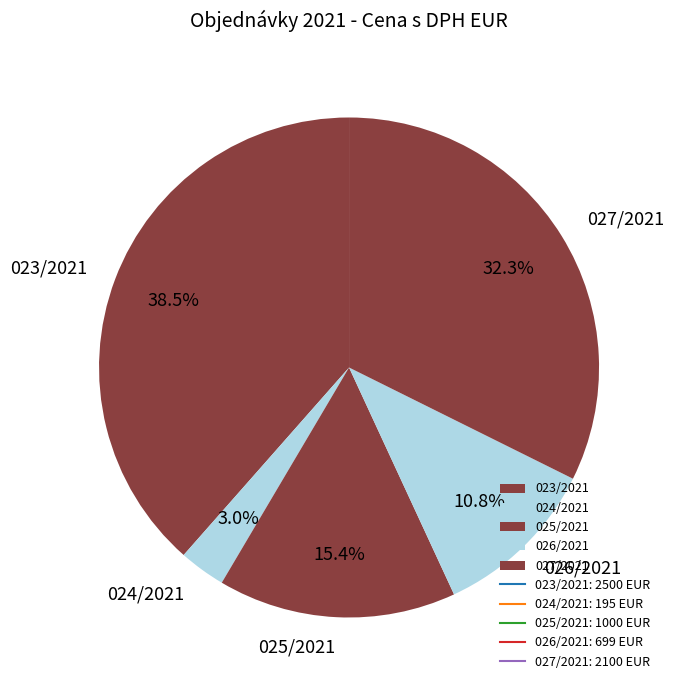

Between 023/2021 and 027/2021, which is larger?

023/2021